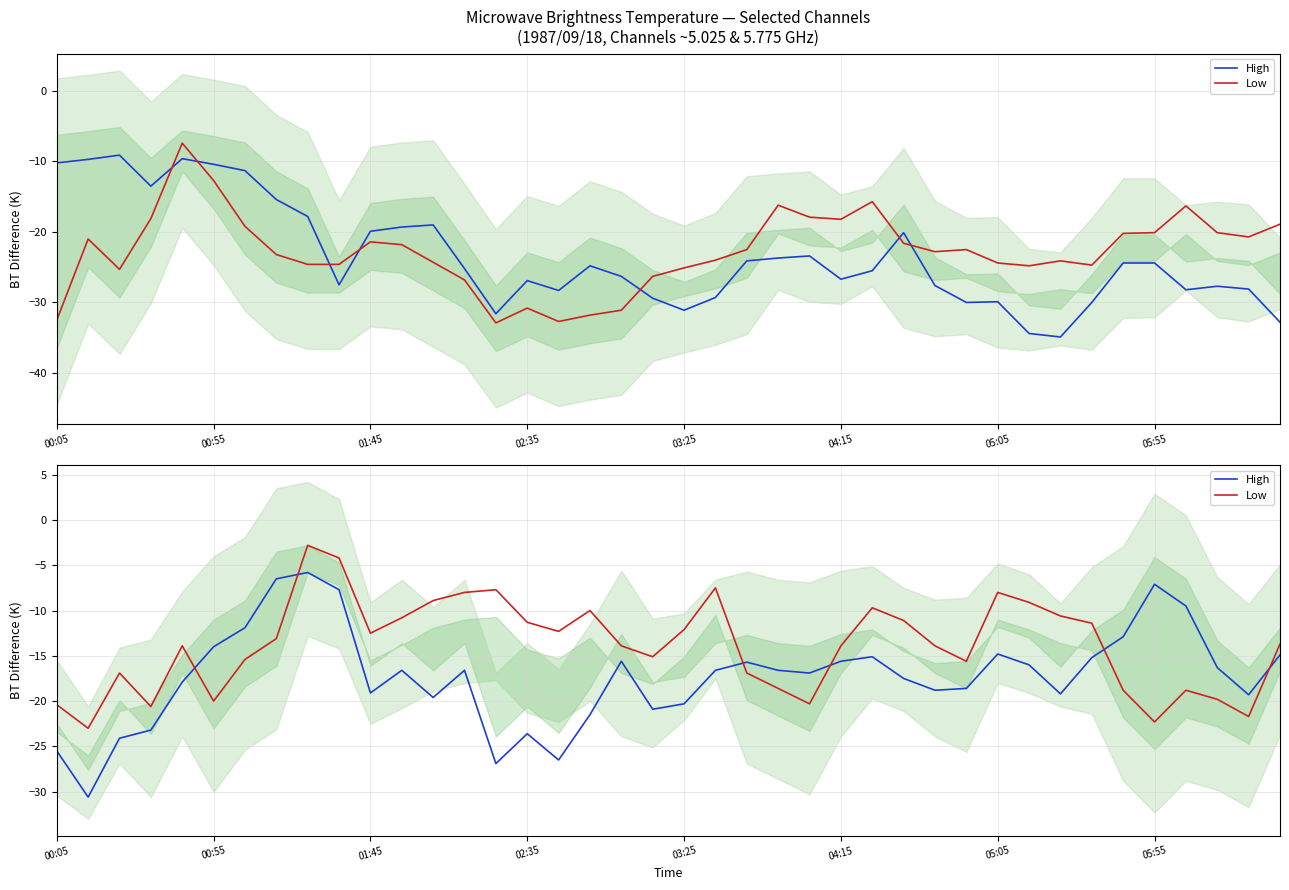

List the series in order of their peak value, lowest first.

High (5.025 GHz), Low (5.775 GHz), High, Low